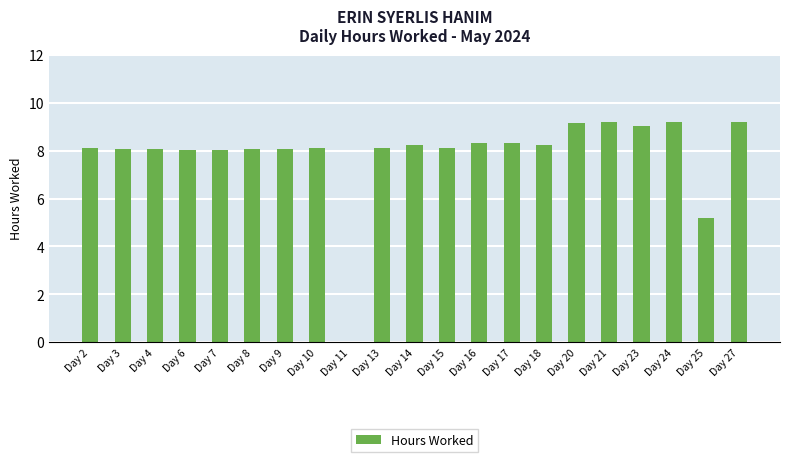

What is the change in value from Day 11 to Day 16?

+8.3